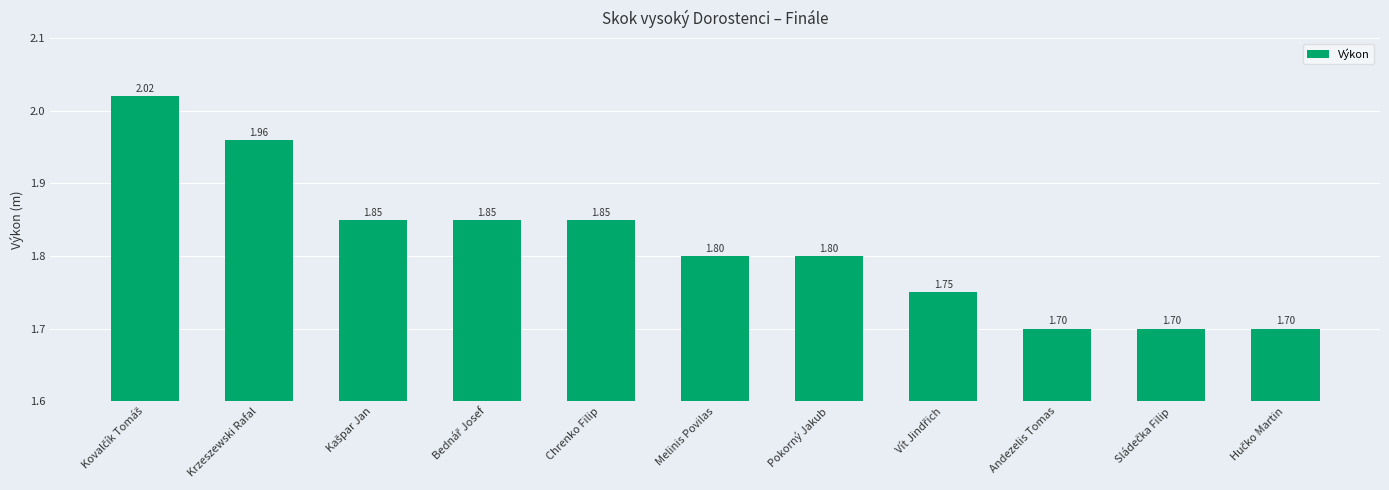

How many bars are there in total?

11